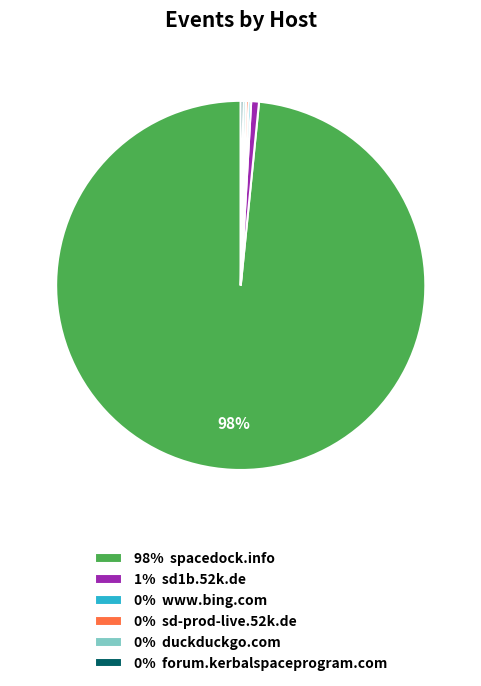

Which slice is the largest?

98% spacedock.info